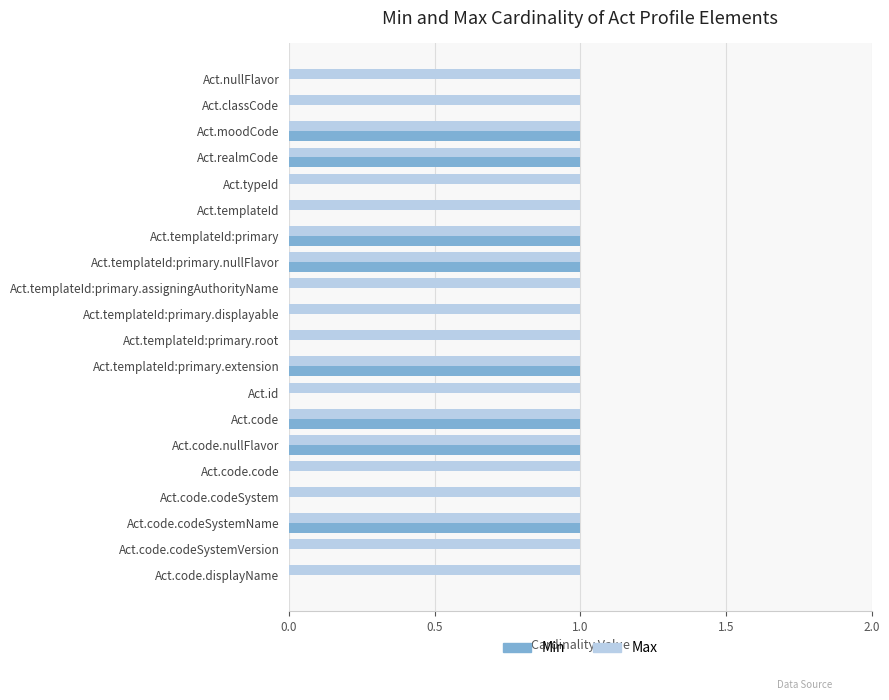

Is the value of Max at Act.templateId greater than the value of Min at Act.templateId:primary.assigningAuthorityName?

Yes